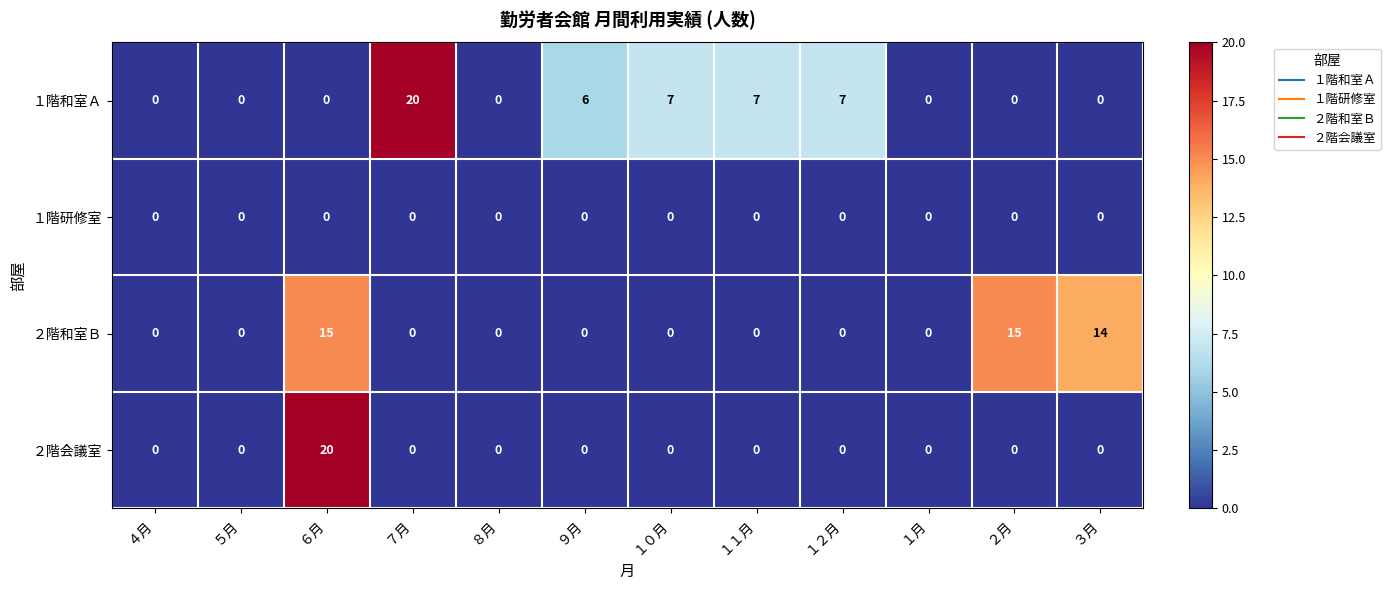

At which category is the sum across all series the highest?

６月